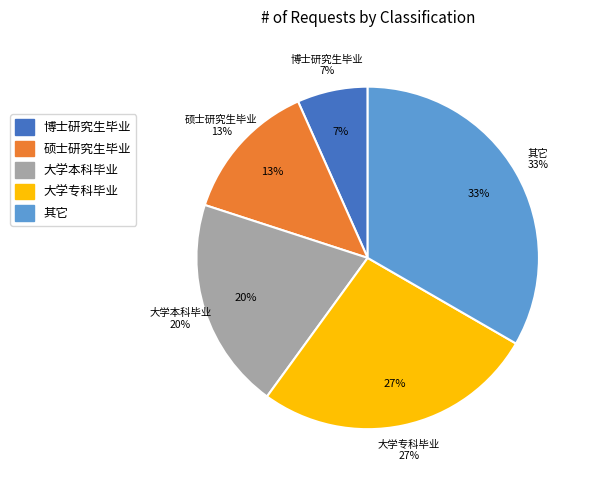

Which slice is the smallest?

博士研究生毕业